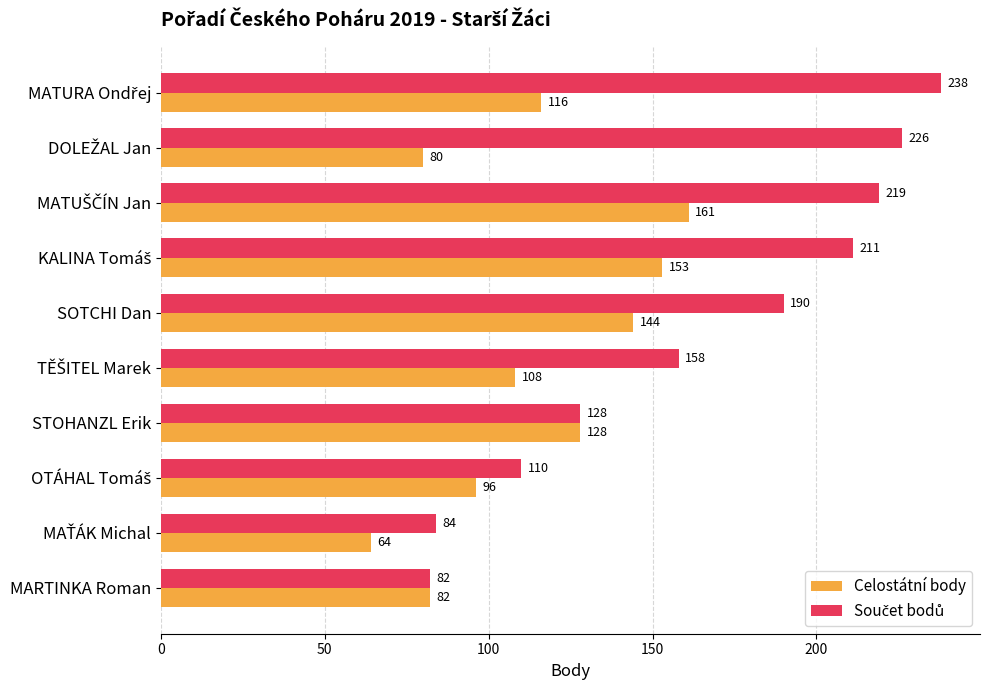

What is the difference between the maximum and minimum values in the Celostátní body series?

97